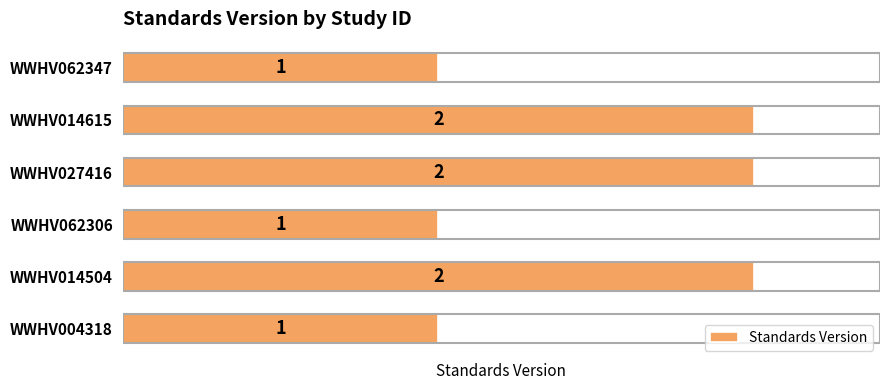

Are the bars horizontal?

Yes